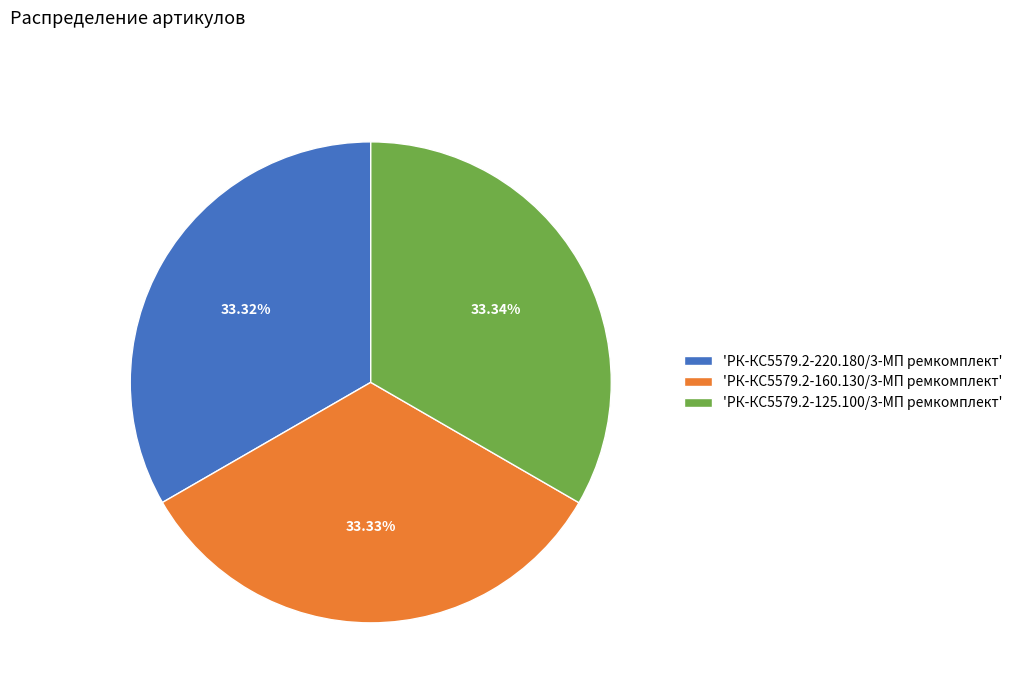

Do 'РК-КС5579.2-220.180/3-МП ремкомплект' and 'РК-КС5579.2-125.100/3-МП ремкомплект' together represent more than half of the pie?

Yes